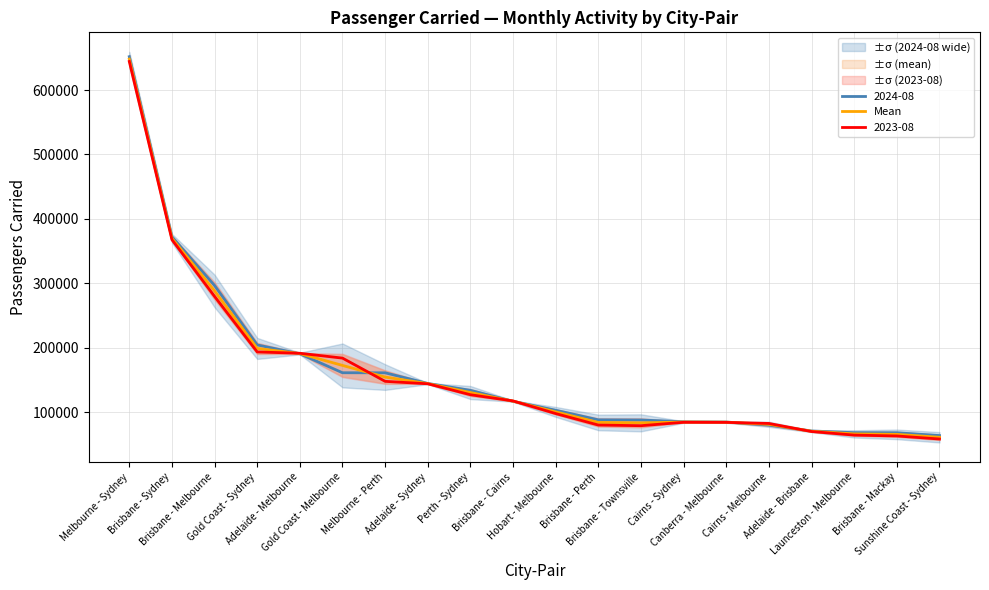

Where is the first local maximum?

Cairns - Sydney